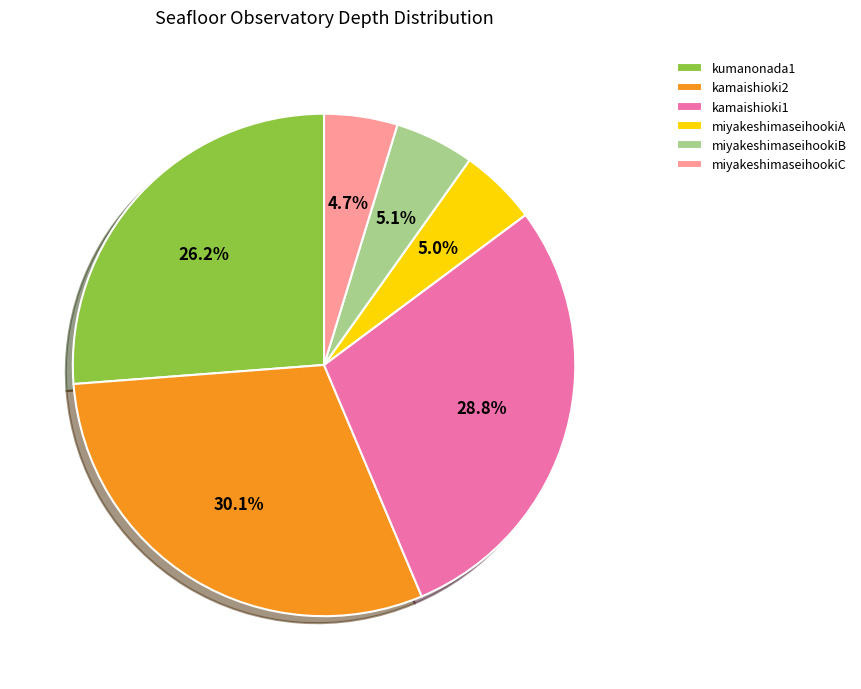

Is there a majority slice in this chart?

No